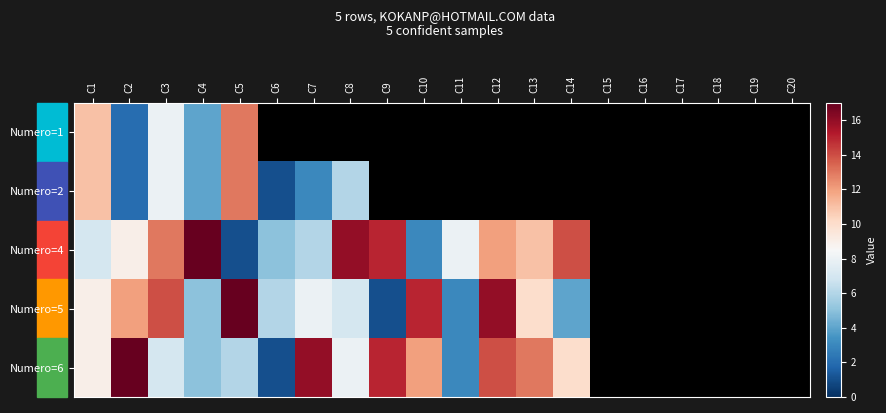

Is the value of Numero=1 at C4 greater than the value of Numero=2 at C8?

No